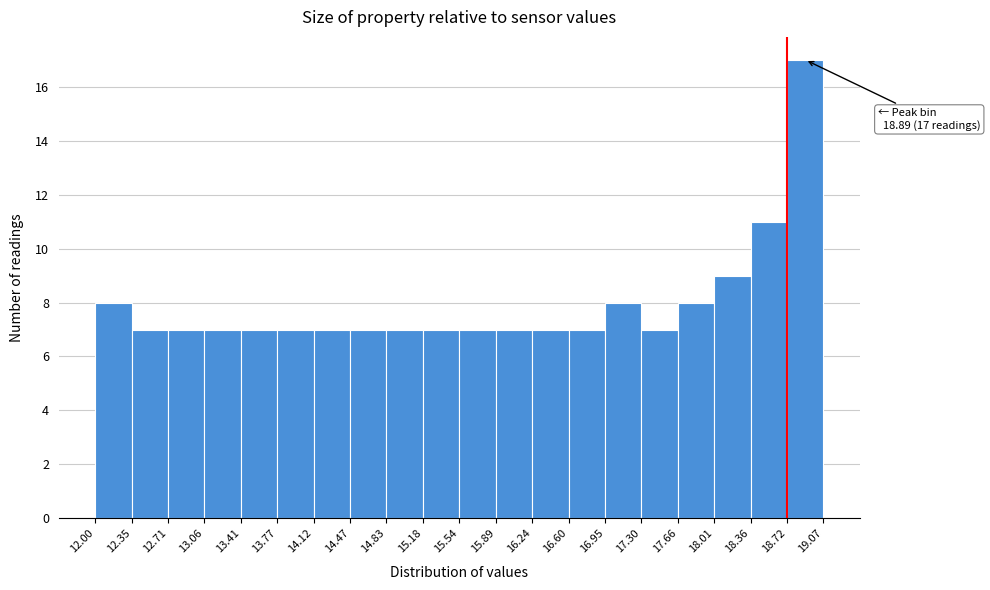

Which range on the x-axis has the tallest bar?

18.72 to 19.07